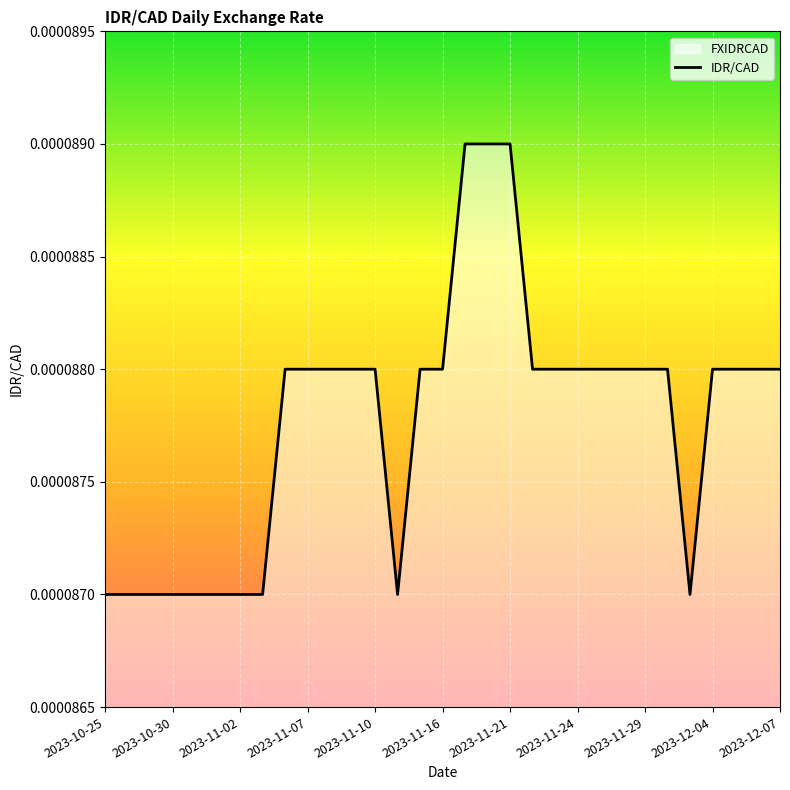

True or false: the data shows 0.0 at 28.

True